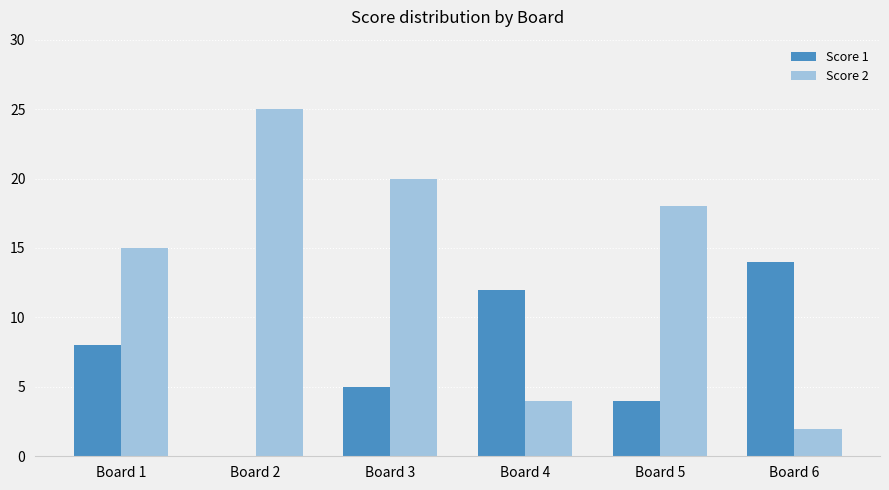

What is the total value across all series at Board 1?

23